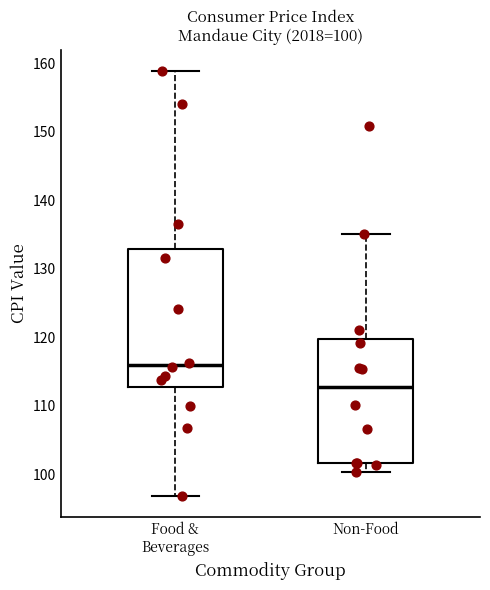

Which box's median line is the lowest?

Non-Food